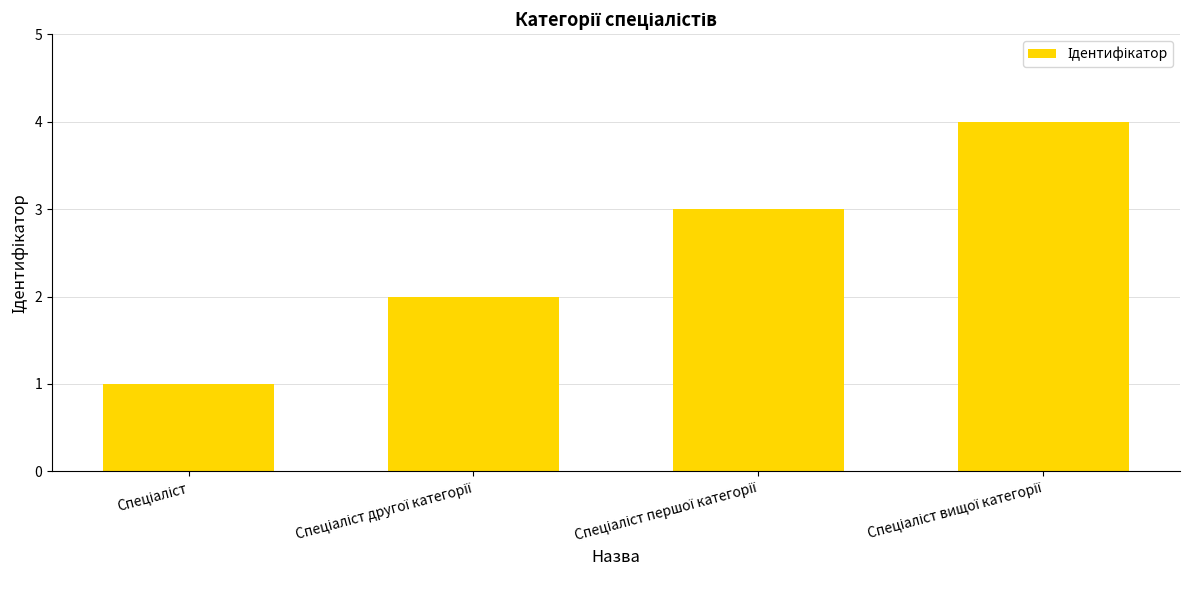

What is the greatest value displayed?

4